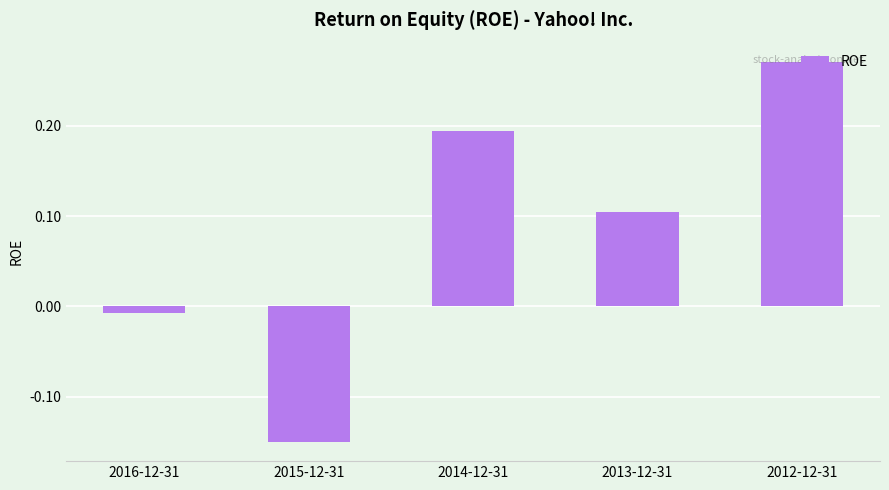

How many bars are there in total?

5